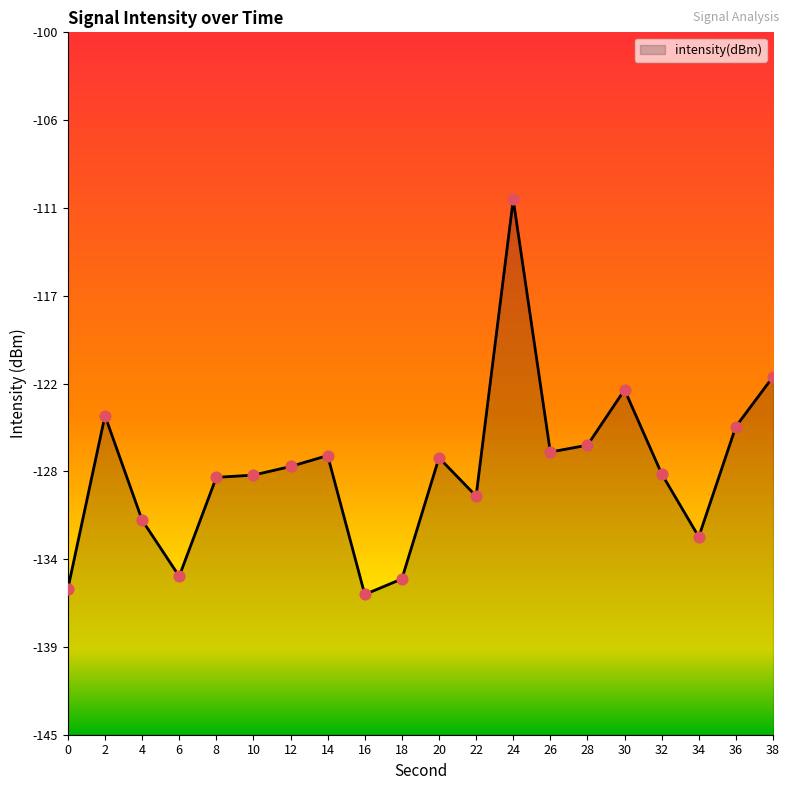

Which has a higher value, 24 or 8?

24